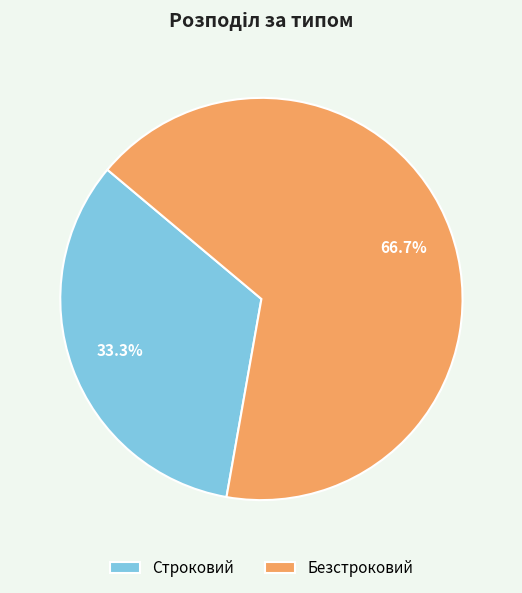

Which category has the biggest portion of the pie?

Безстроковий